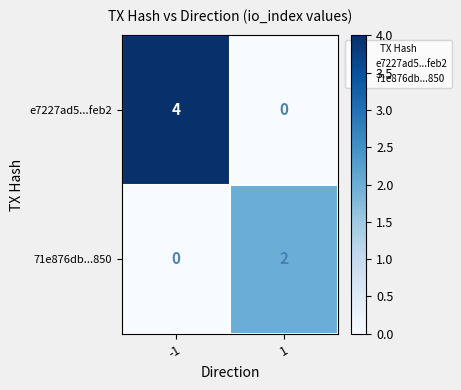

How many data points does each series have?

2